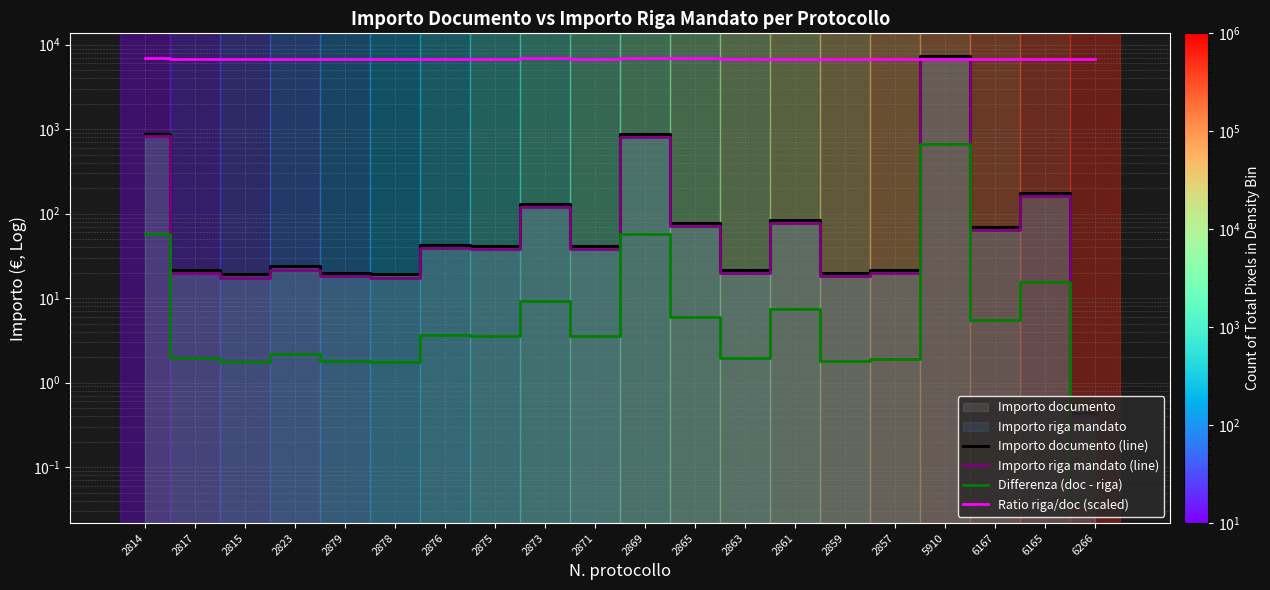

What is the difference between the Importo riga mandato (line) values at 2865 and 2814?

749.5